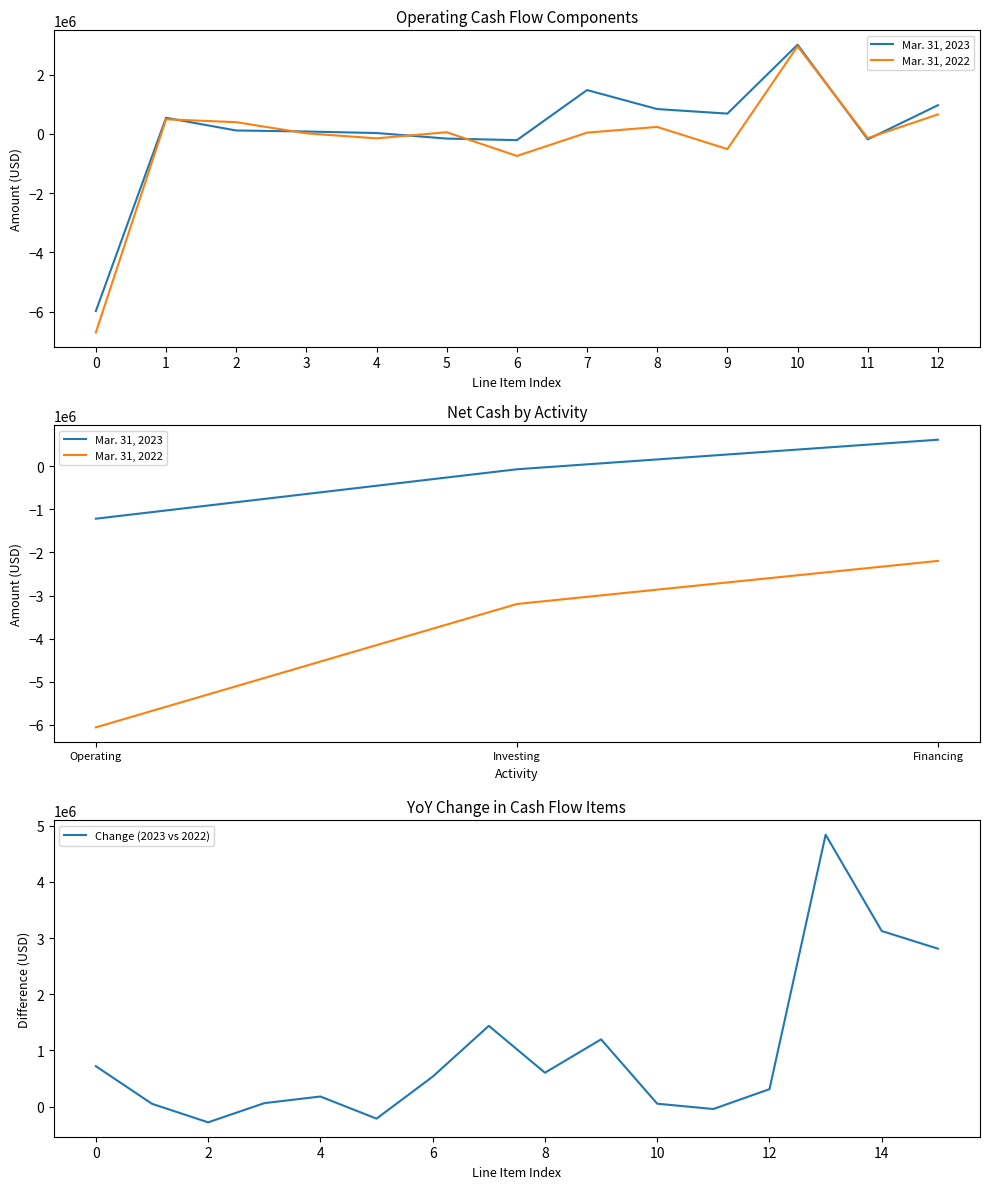

Does the chart have visible grid lines?

No